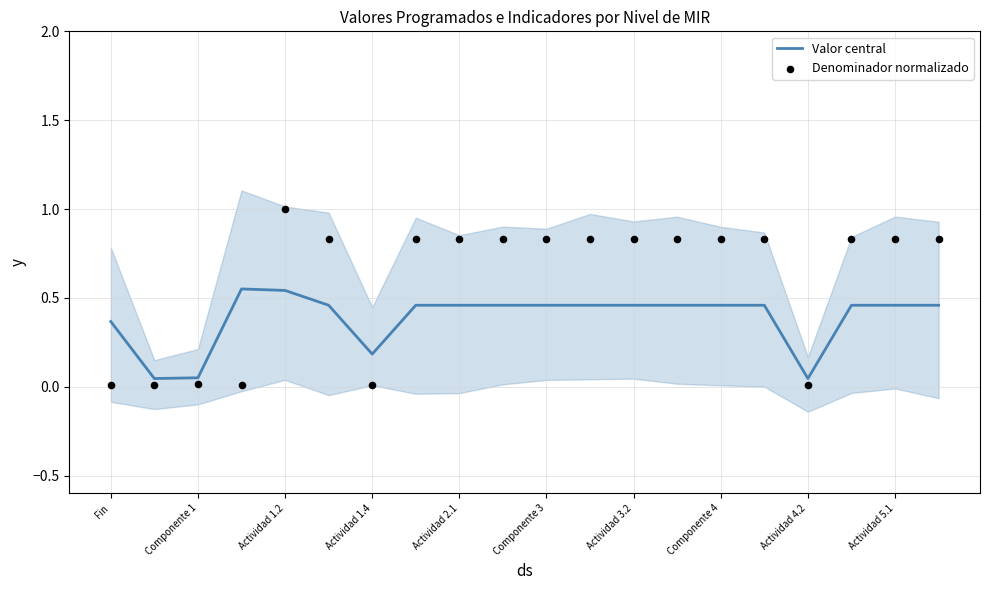

Which series contains the lowest Y value?

Denominador normalizado